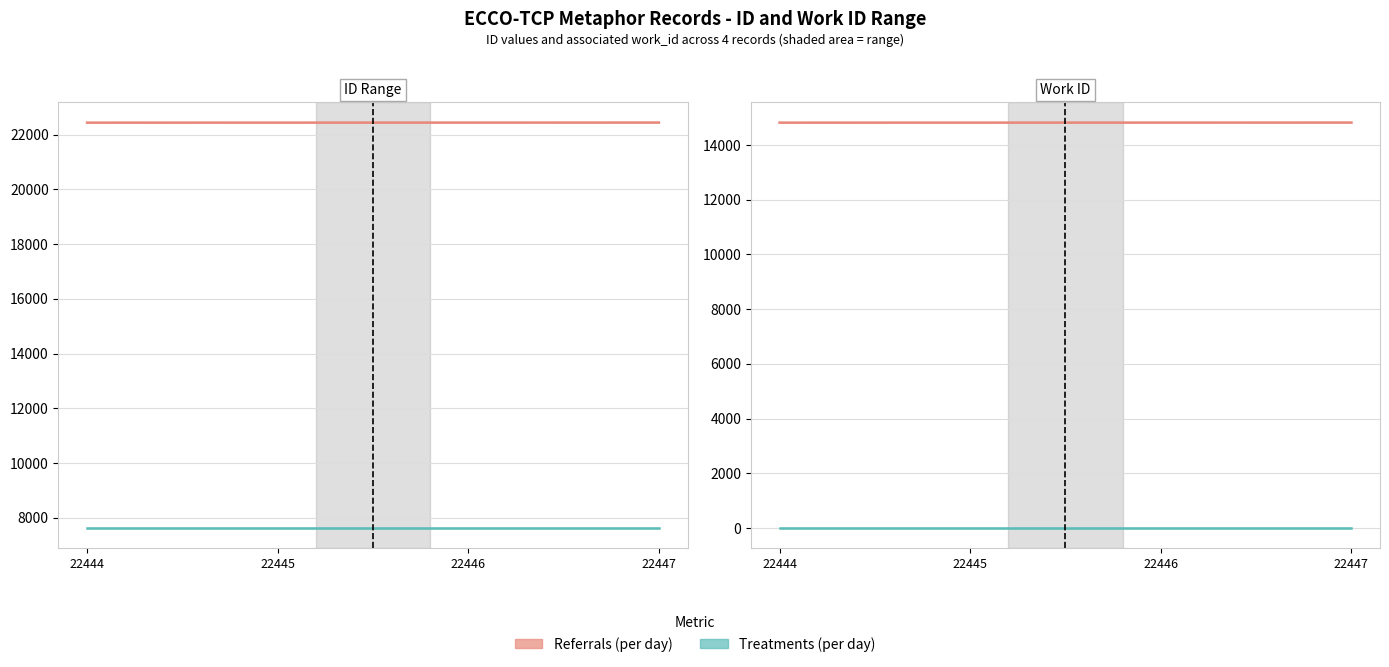

List the labels in order of value, largest first.

22447, 22446, 22445, 22444